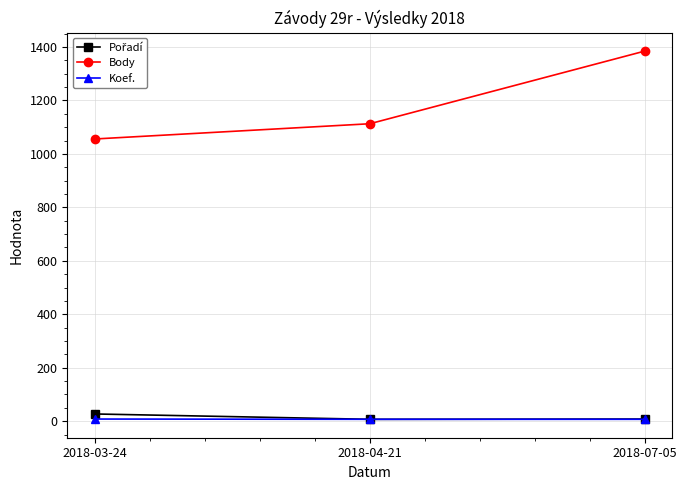

What is the difference between the Body values at 2018-03-24 and 2018-04-21?

57